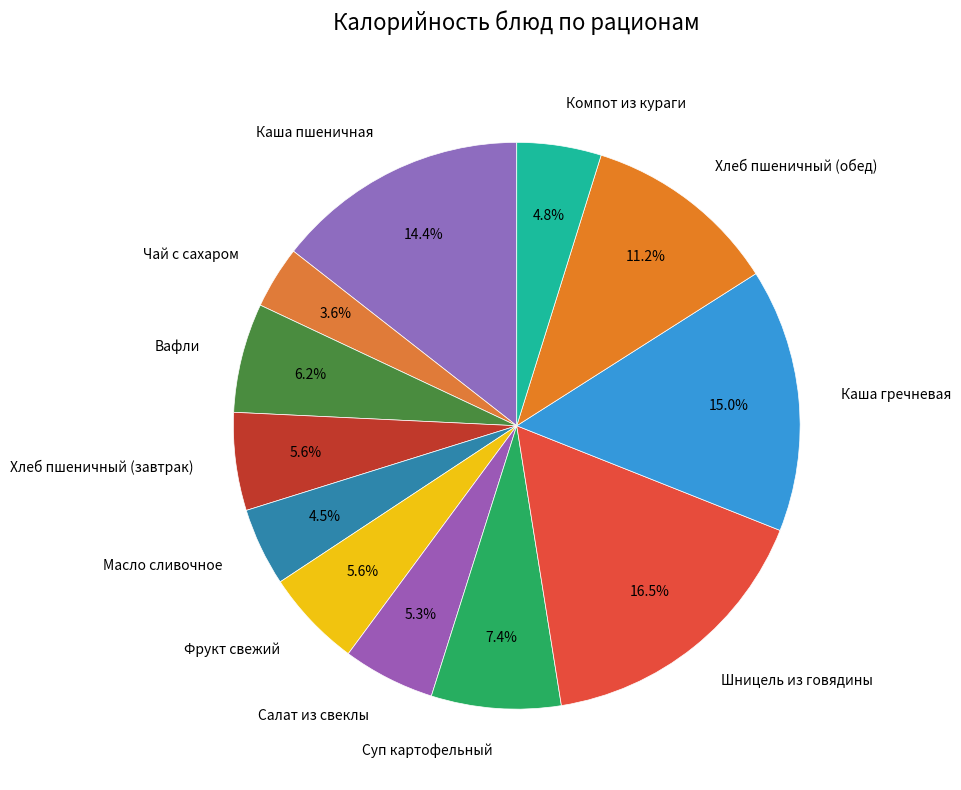

Between Вафли and Масло сливочное, which is larger?

Вафли